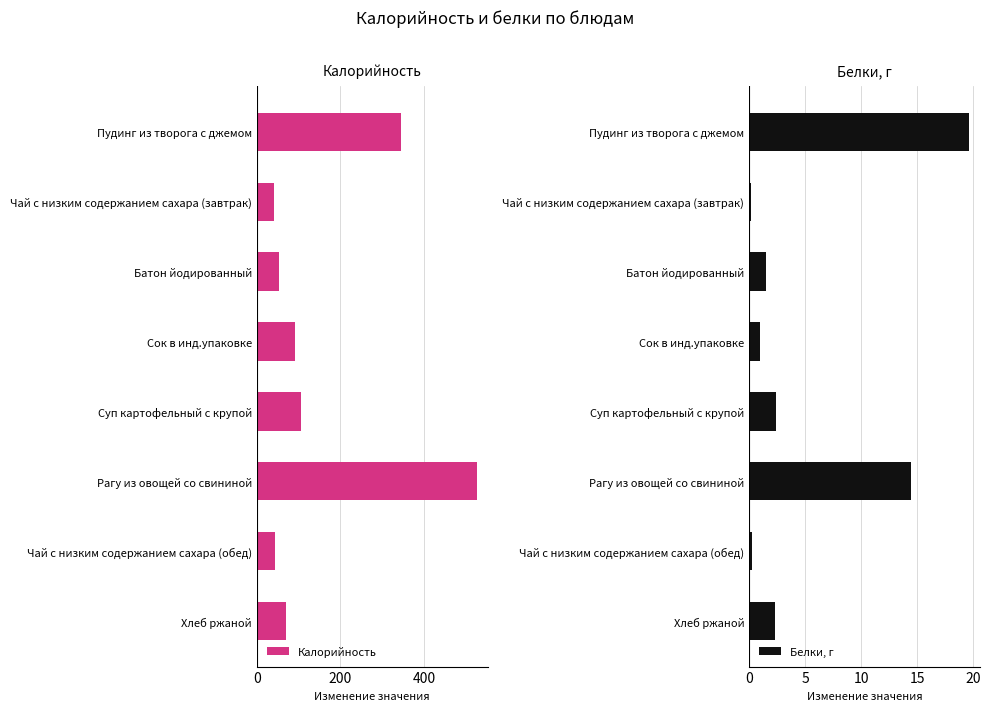

Rank the series by their average value, from lowest to highest.

Белки, г, Калорийность